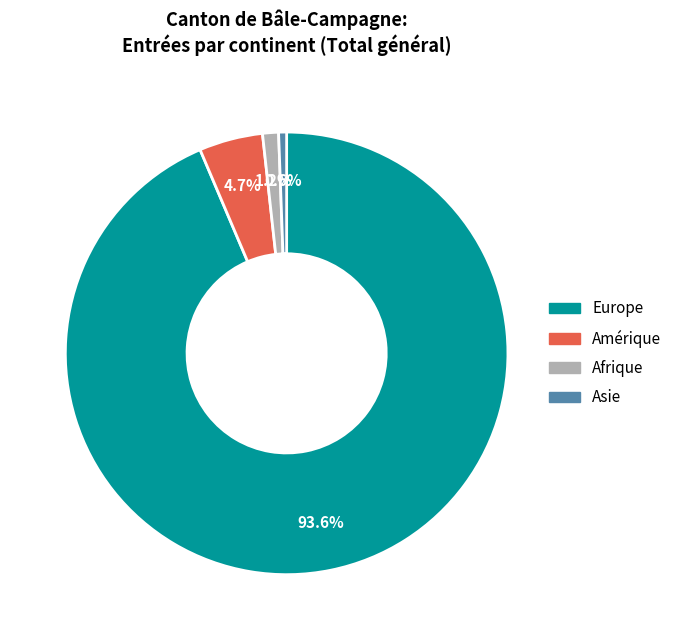

Approximately how many times larger is the value at Europe compared to Asie?

161.0